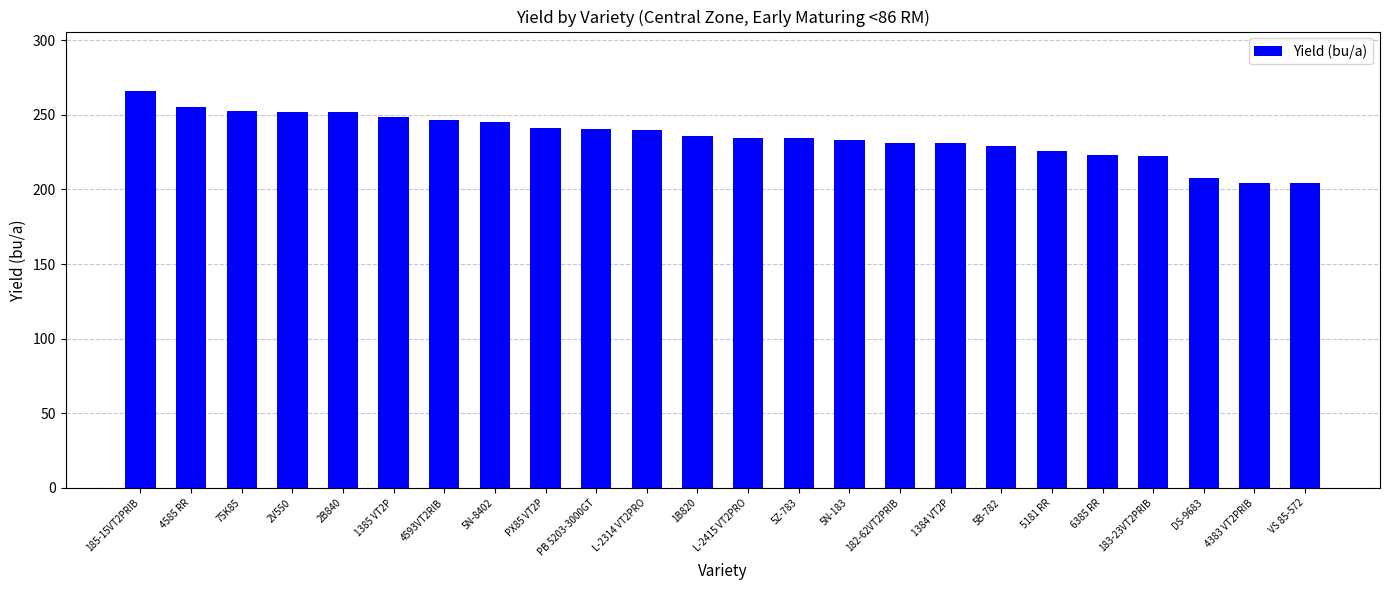

Which has a higher value, 5181 RR or 185-15VT2PRIB?

185-15VT2PRIB